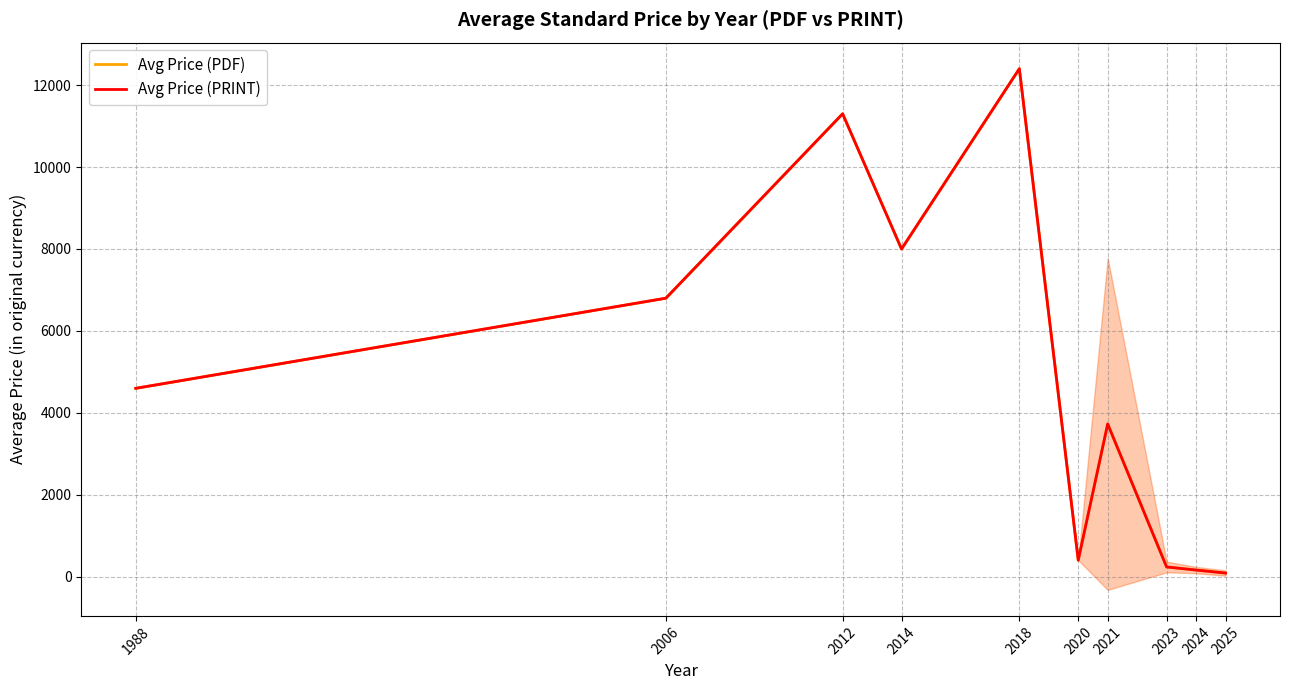

What is the value of the Avg Price (PDF) point at the 2nd from the left?

6800.0